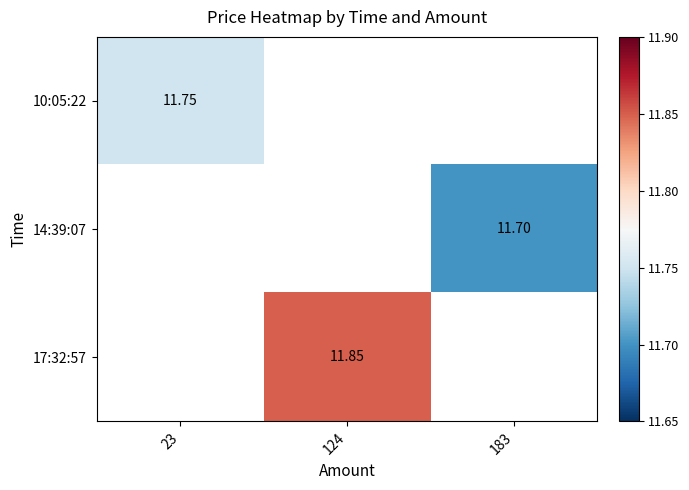

How many values in the 17:32:57 series exceed 11?

1